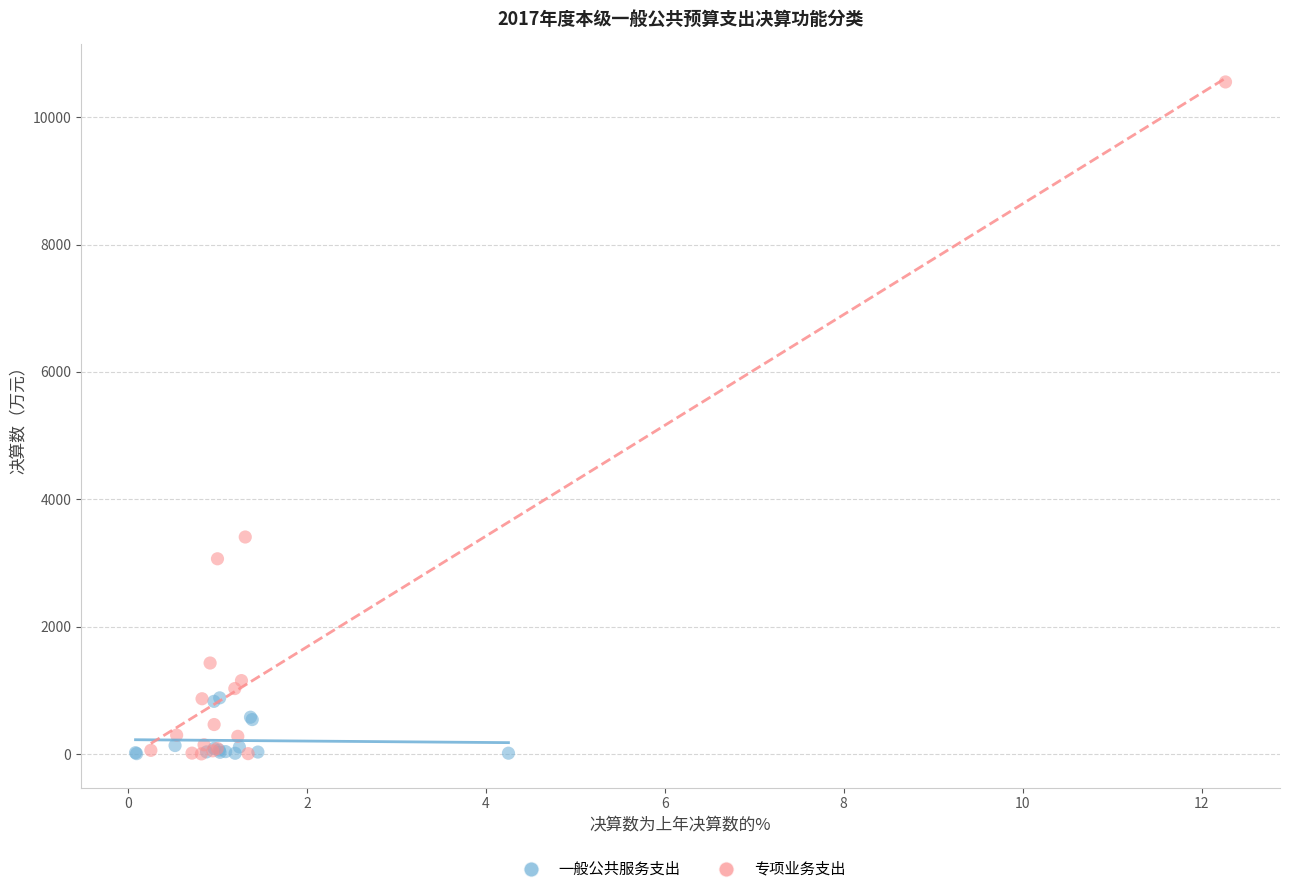

Which series contains the highest Y value?

专项业务支出